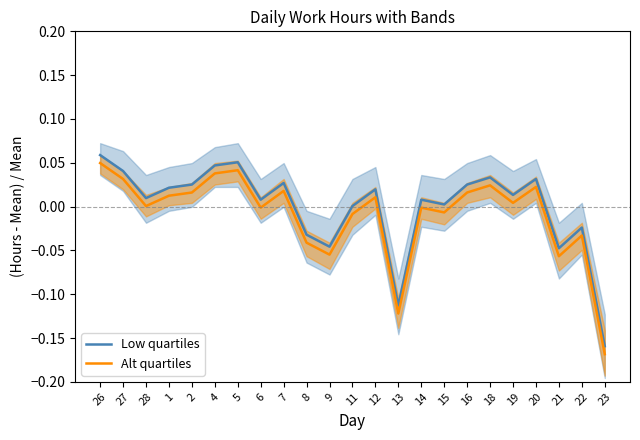

What is the sum of the Low quartiles values at 6 and 4?

0.1